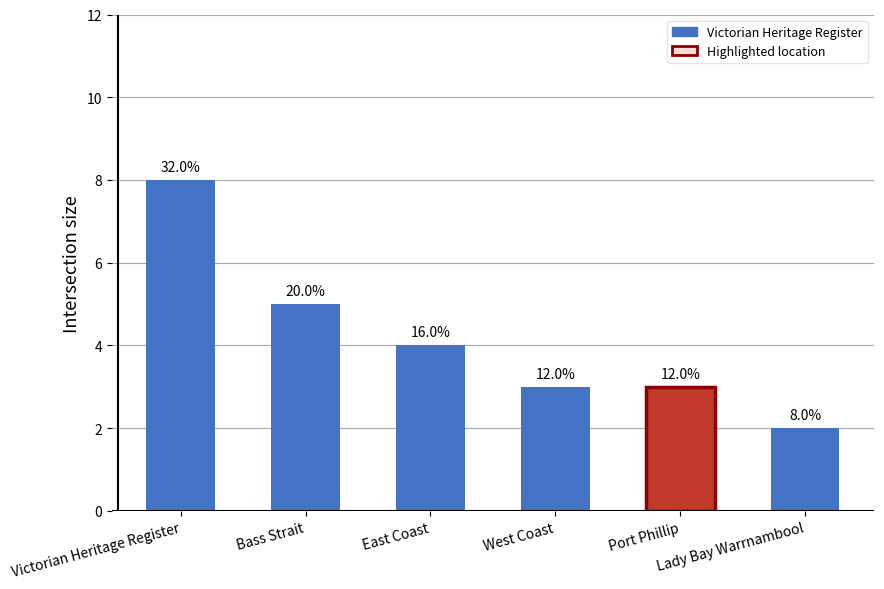

Which category has the highest value across all series?

Victorian Heritage Register